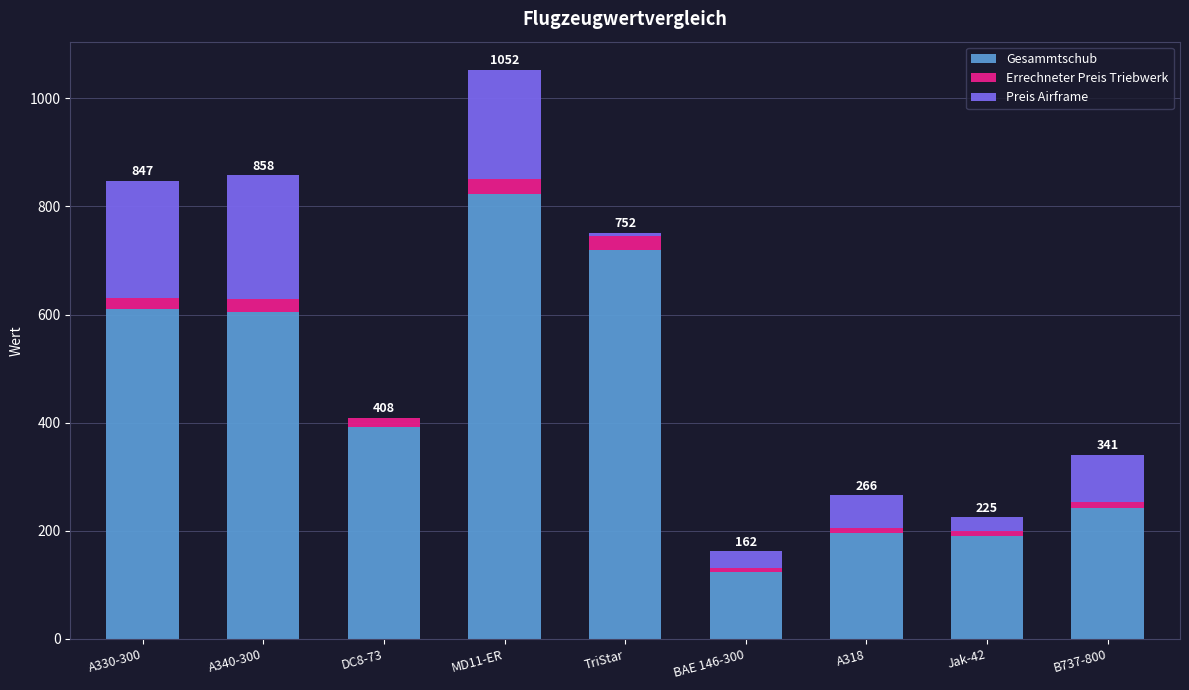

True or false: Gesammtschub has a value of 392.0 at DC8-73.

True